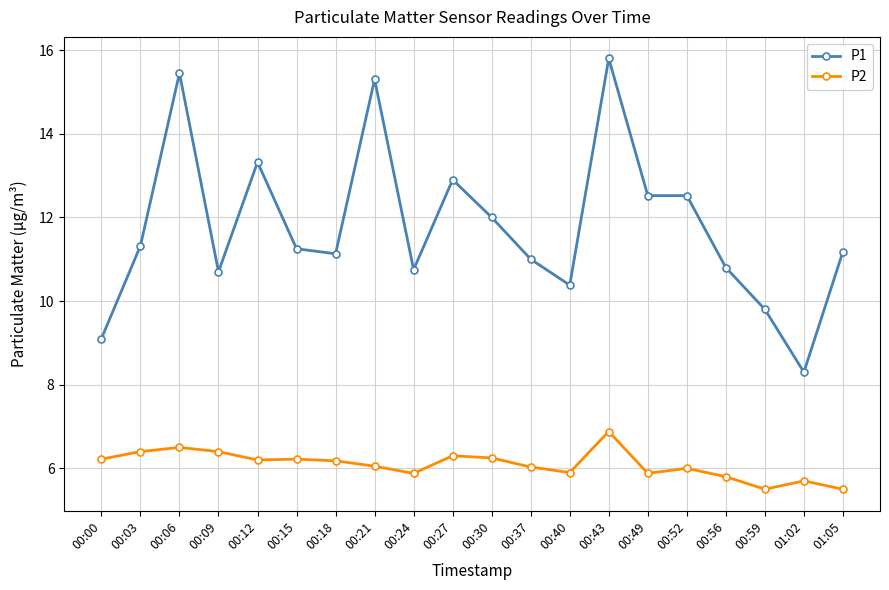

How many interior local valleys does the P2 series have?

5